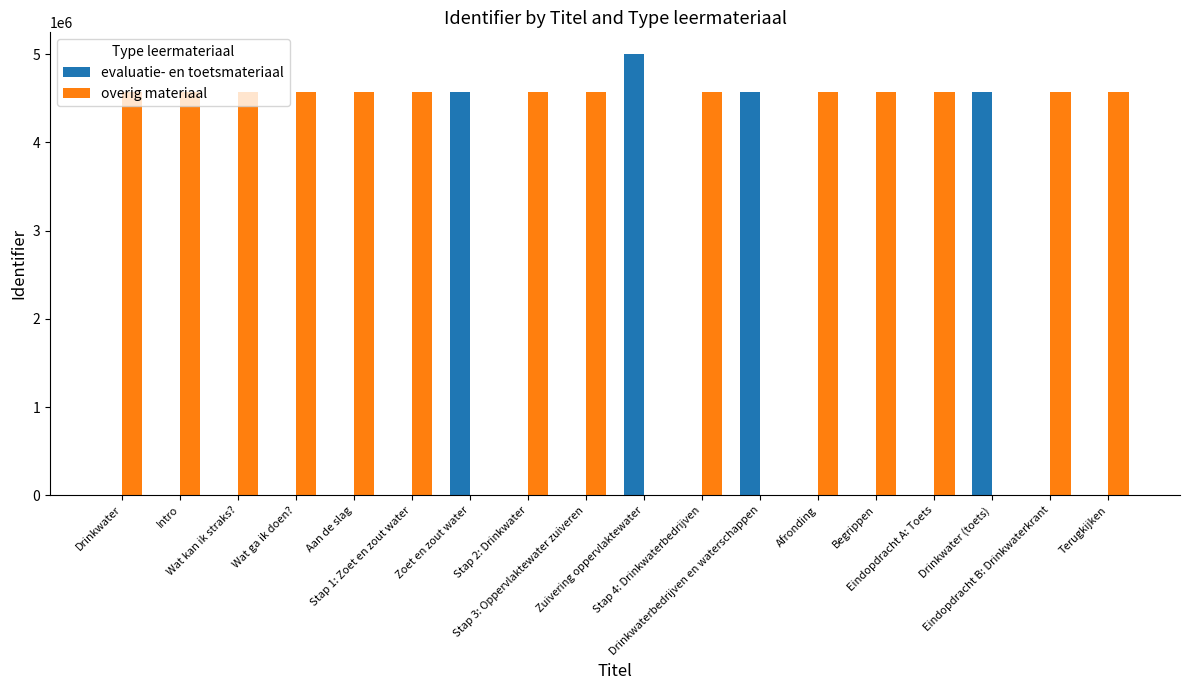

What is the maximum value for evaluatie- en toetsmateriaal?

4998438